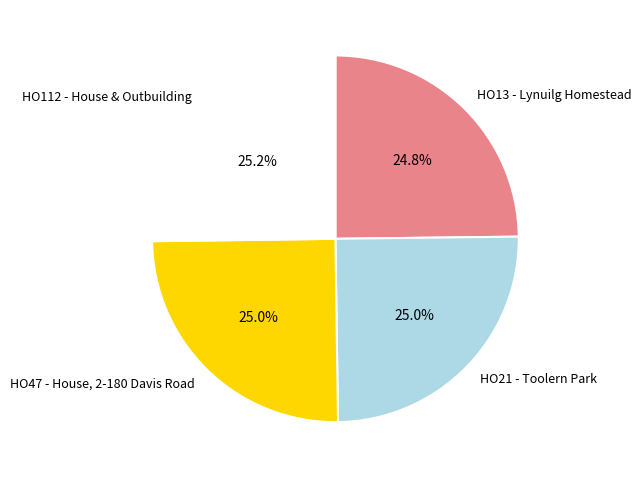

Does any single category account for the majority?

No